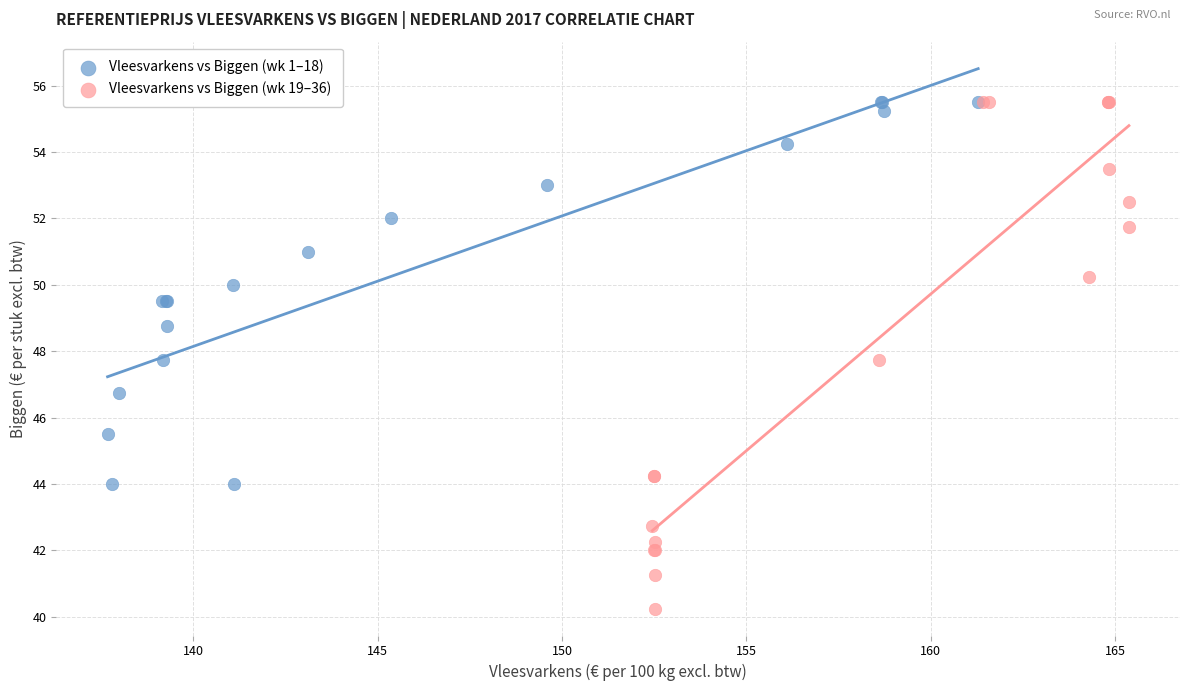

Which series reaches the minimum Y coordinate?

Vleesvarkens vs Biggen (wk 19–36)